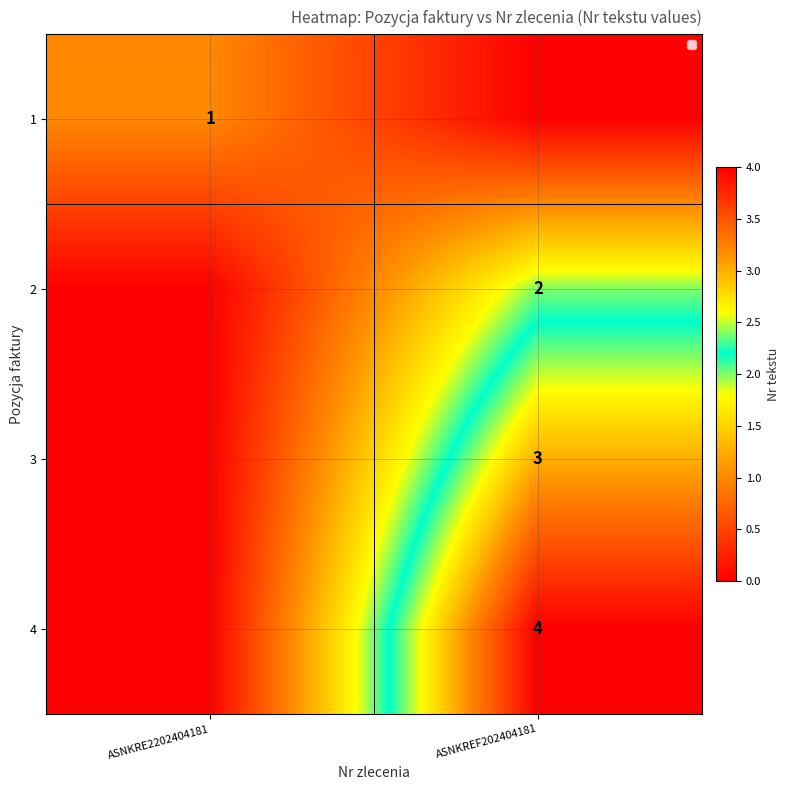

What is the total value across all series at ASNKREF202404181?

9